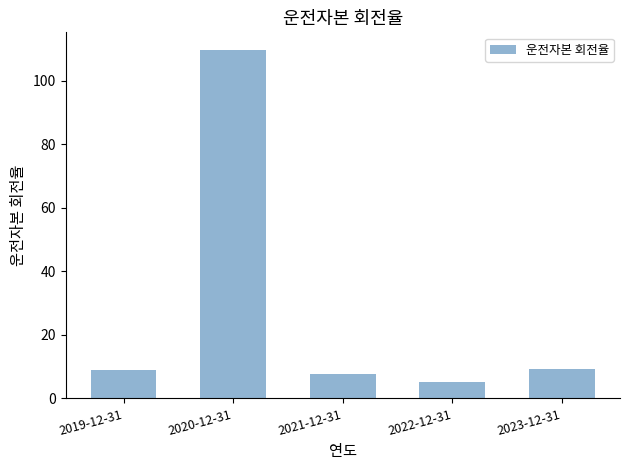

Which label corresponds to the largest value in the chart?

2020-12-31